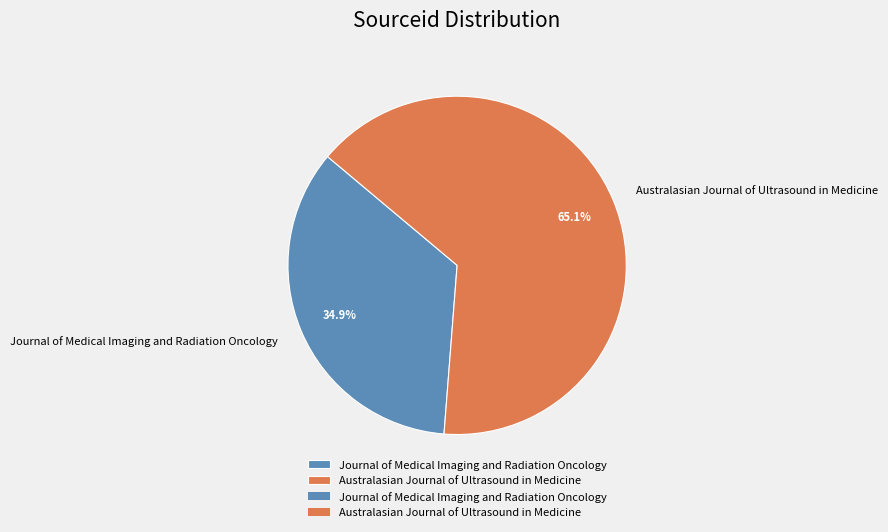

Approximately how many times larger is the value at Australasian Journal of Ultrasound in Medicine compared to Journal of Medical Imaging and Radiation Oncology?

1.9